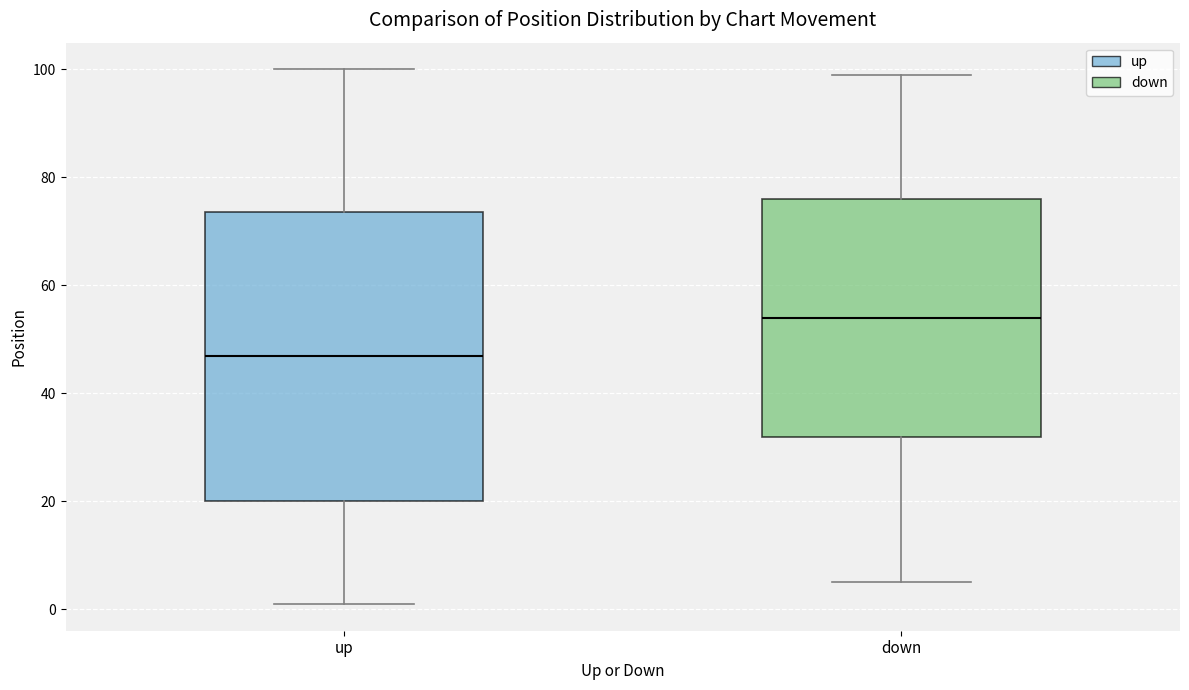

Where is the lower edge of the box for up on the y-axis? The values are not printed on the chart, so give them approximately, as read against the axis.

20